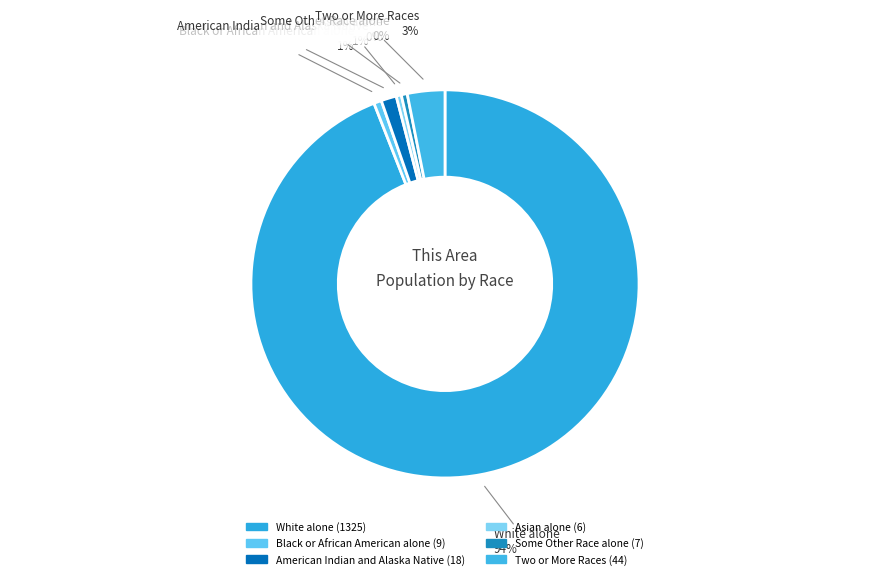

How many segments does this pie chart have?

6